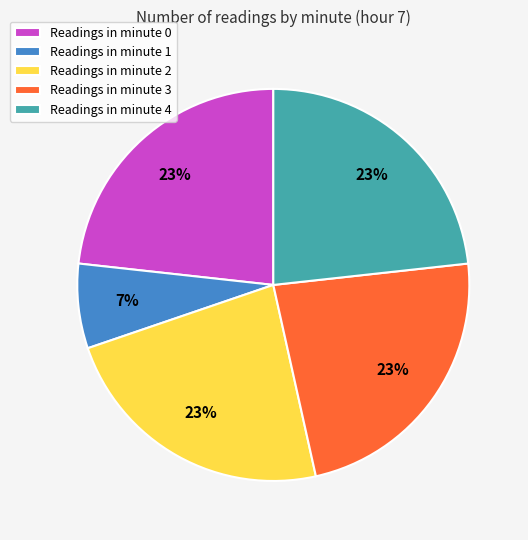

Which slice is the smallest?

Readings in minute 1